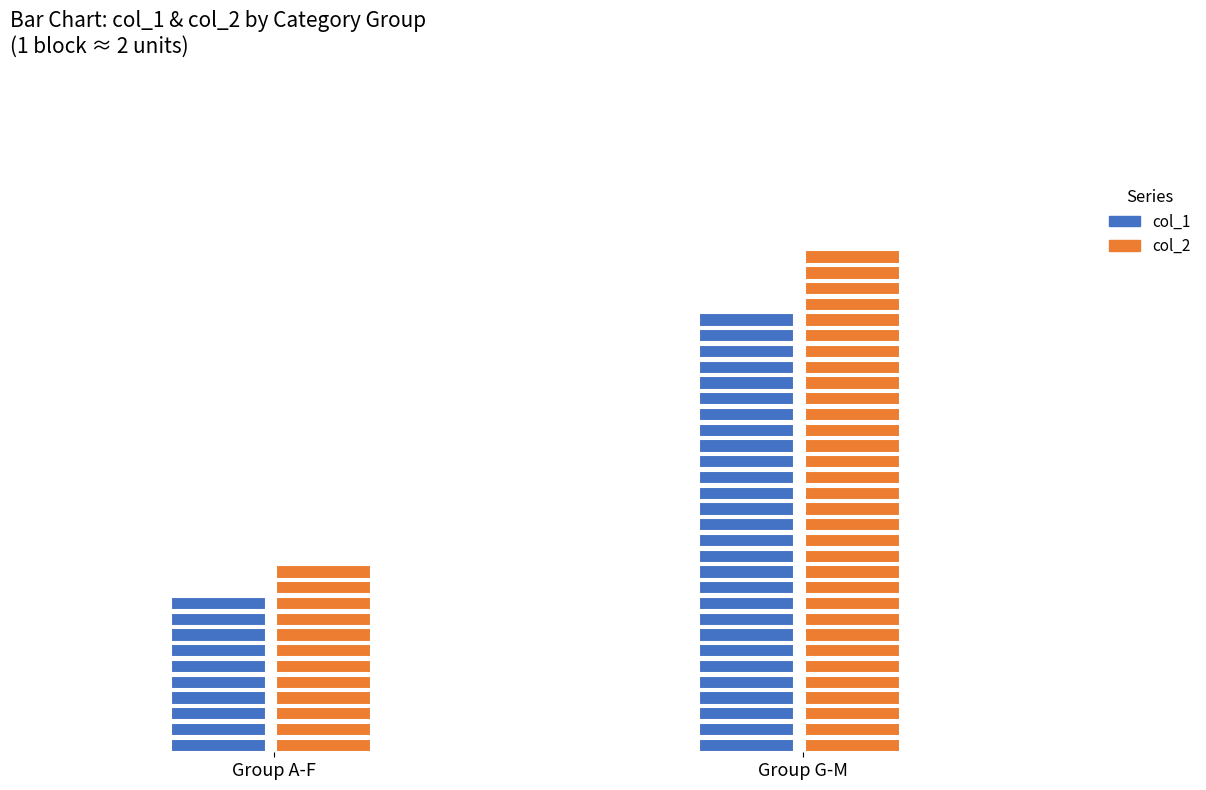

What are all the series names shown in the legend?

col_1, col_2